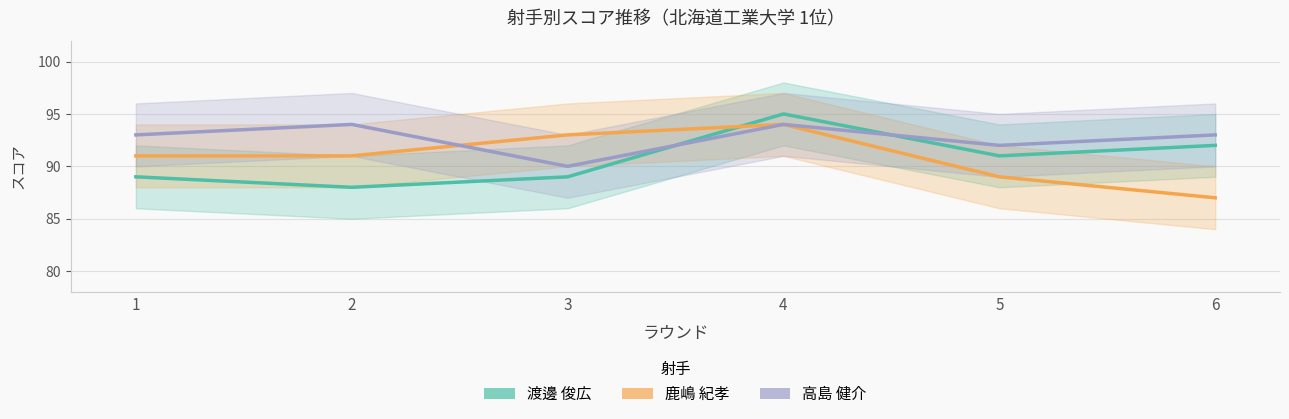

What is the value of the 高島 健介 point at the 6th from the left?

93